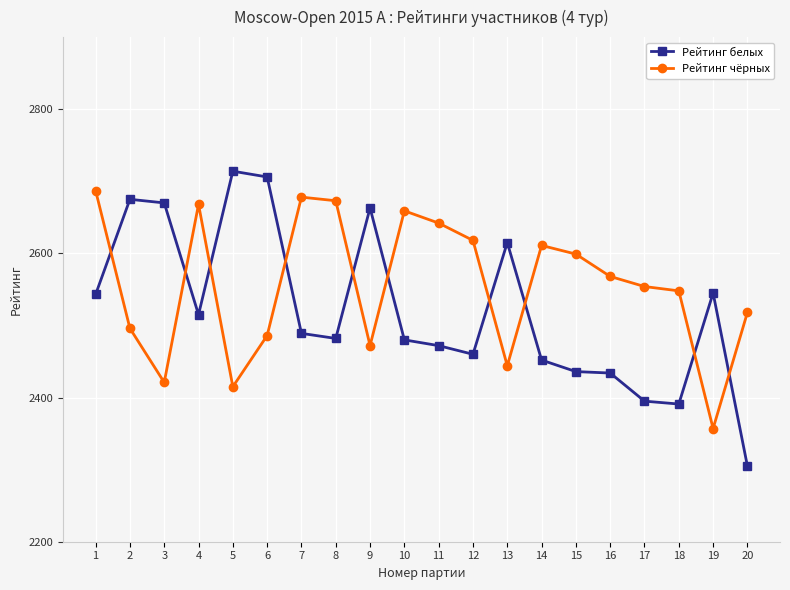

What is the value of the Рейтинг белых point at the 12th from the left?

2460